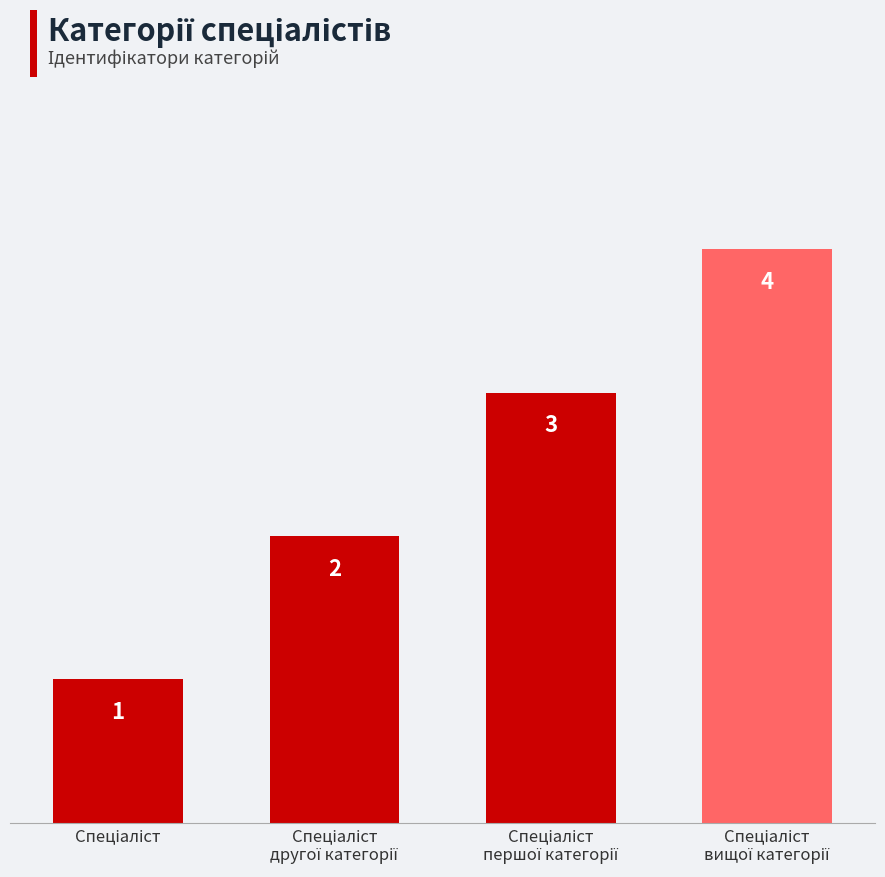

Are the bars horizontal?

No